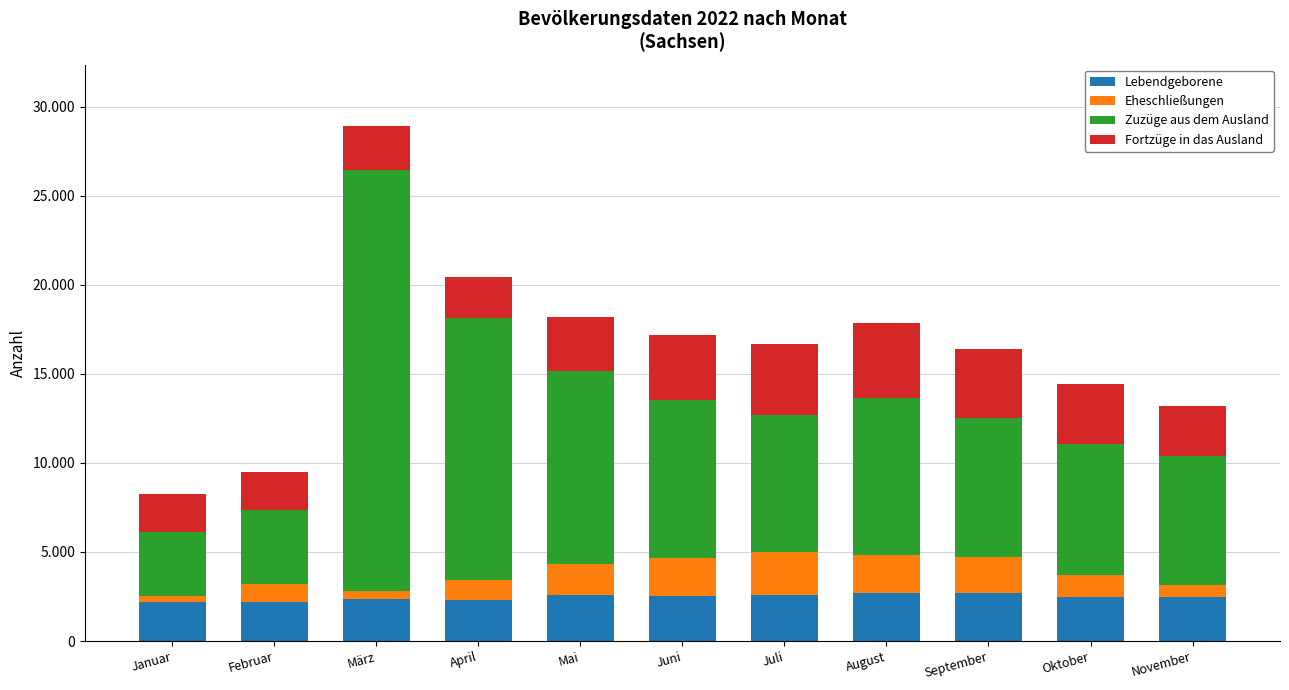

At Oktober, list the series in order from smallest to largest.

Eheschließungen, Lebendgeborene, Fortzüge in das Ausland, Zuzüge aus dem Ausland